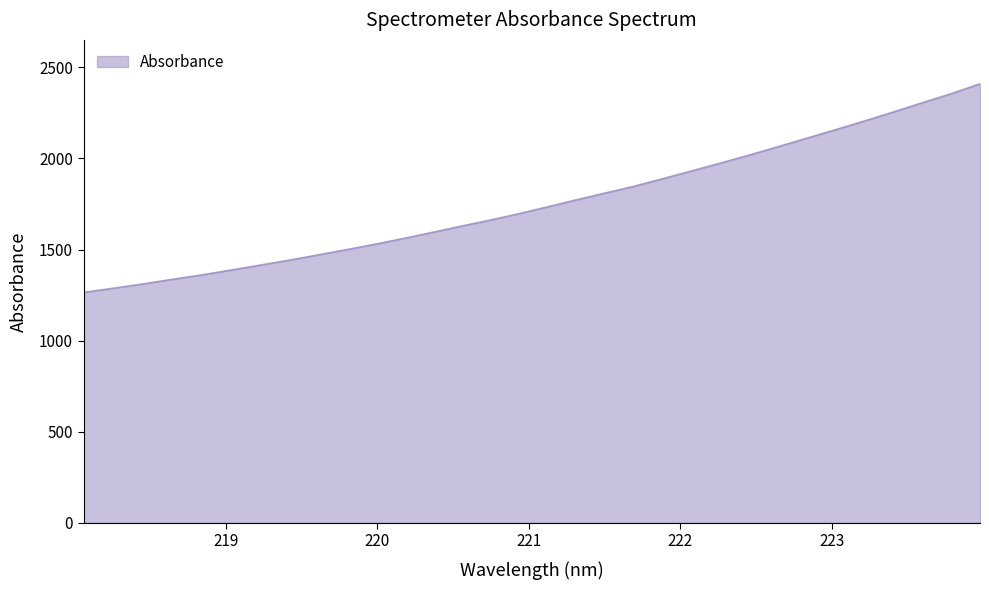

What is the difference between the maximum and minimum values?

1145.2